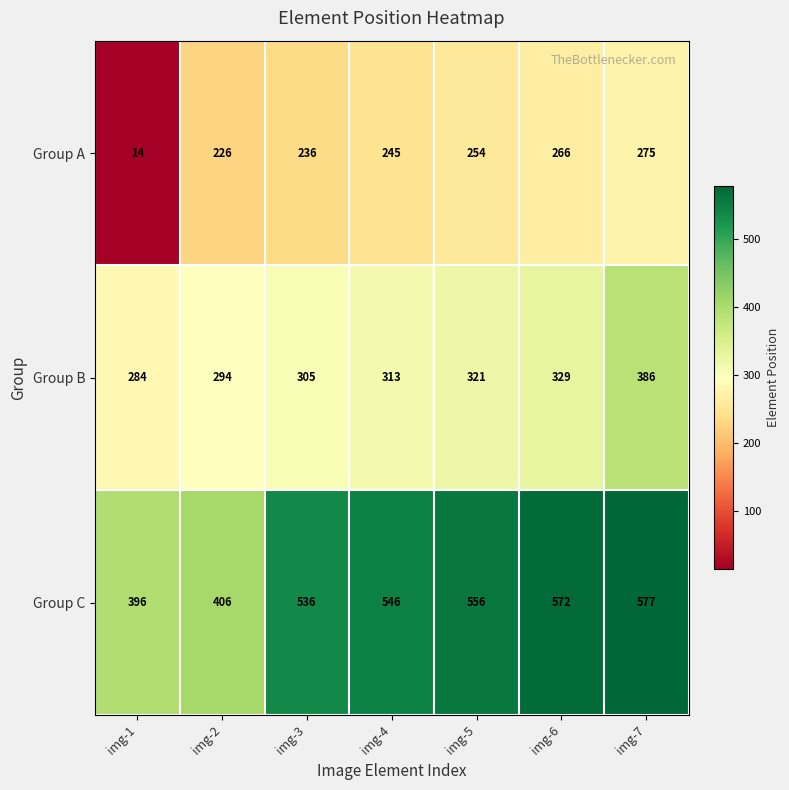

How many series are shown in this chart?

3